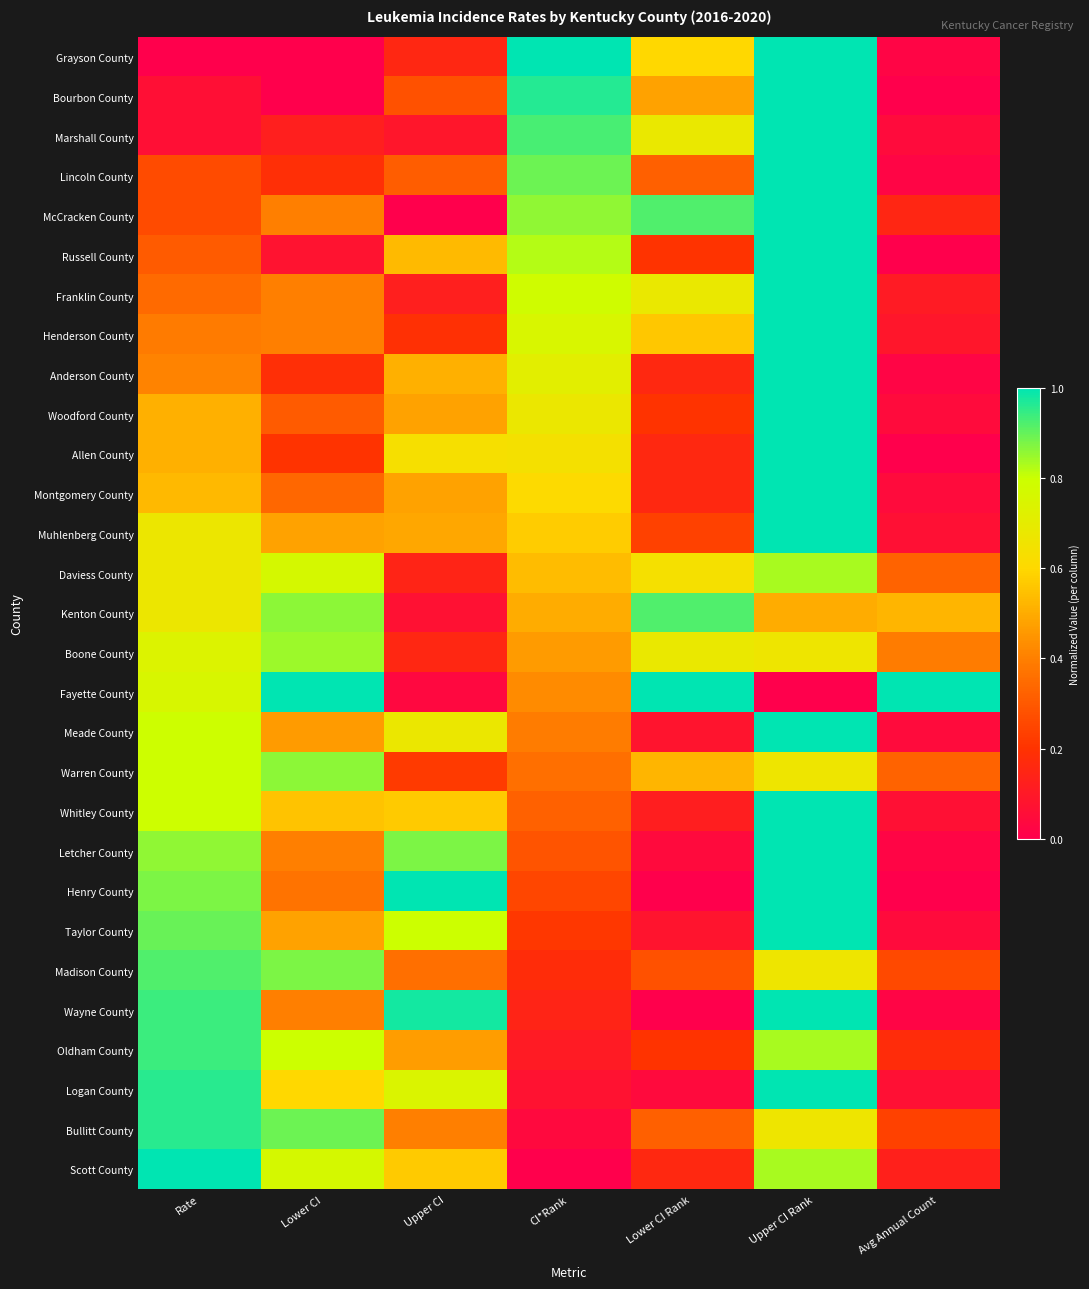

Which has a higher value, Lower CI Rank or Upper CI Rank?

Upper CI Rank